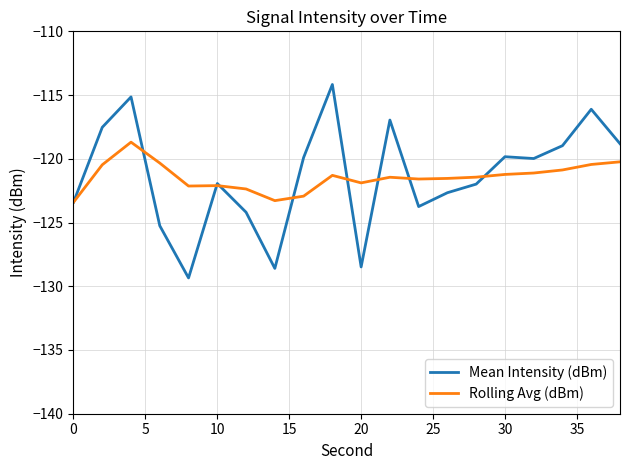

What is the minimum value for Rolling Avg (dBm)?

-123.4